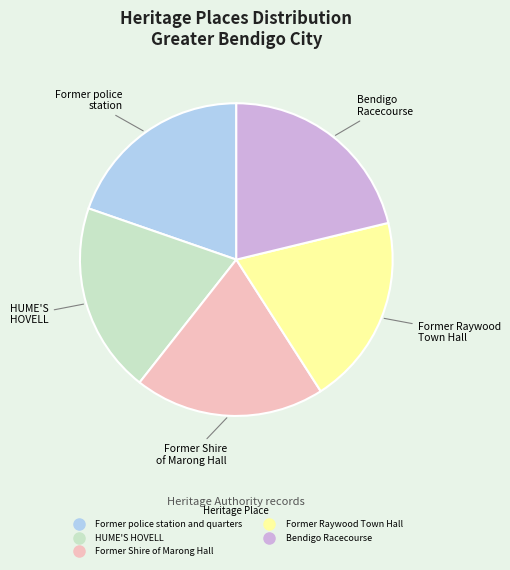

Which slice is the largest?

Bendigo Racecourse